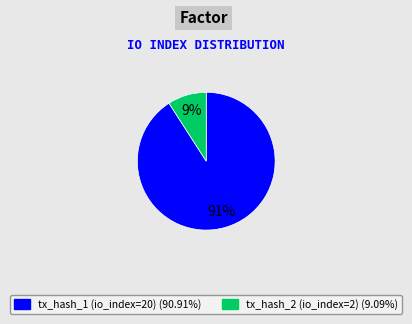

What is the largest slice in the pie chart?

tx_hash_1 (io_index=20)